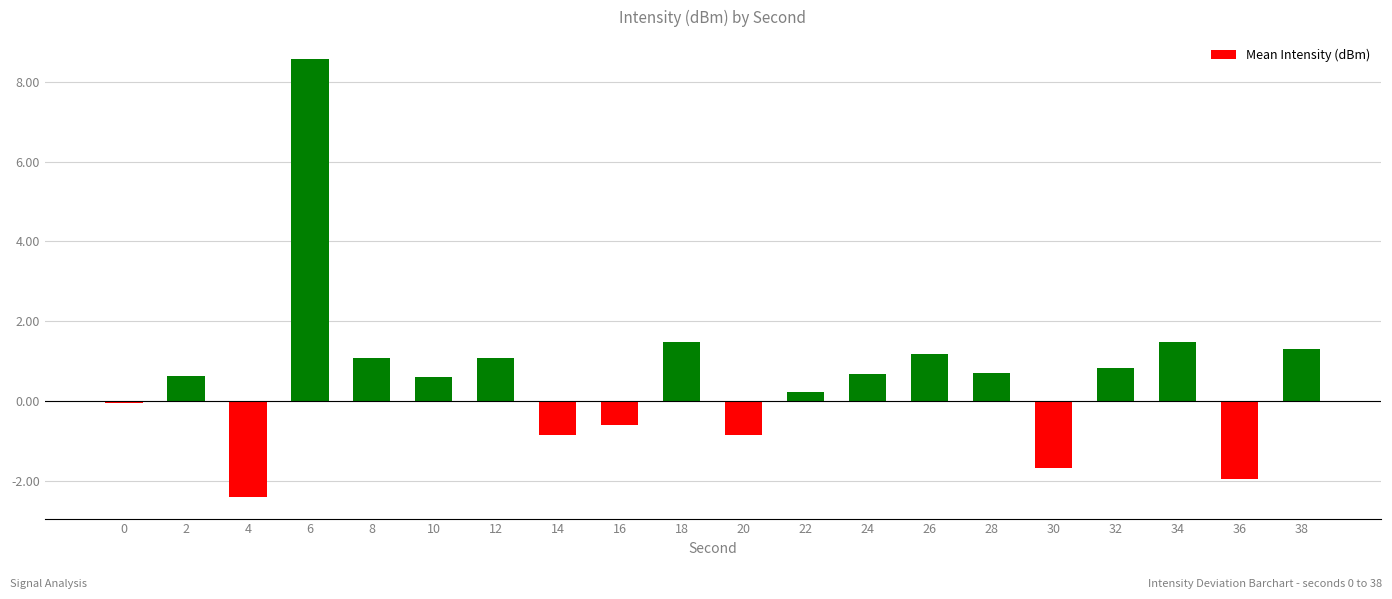

What is the average value?

0.6